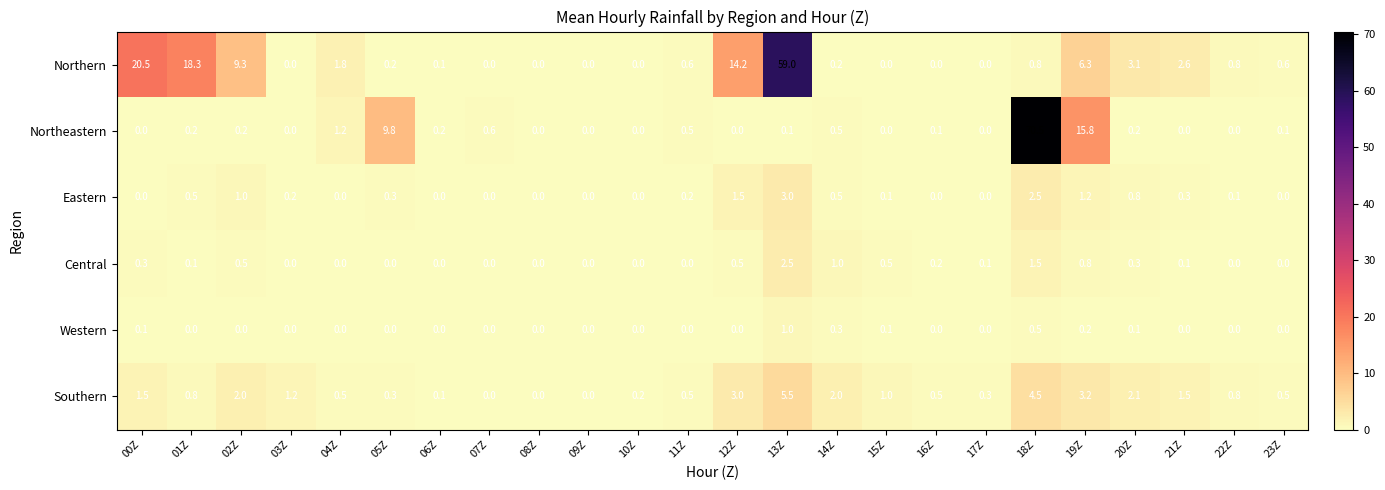

Which series has the largest total across all categories?

Northern